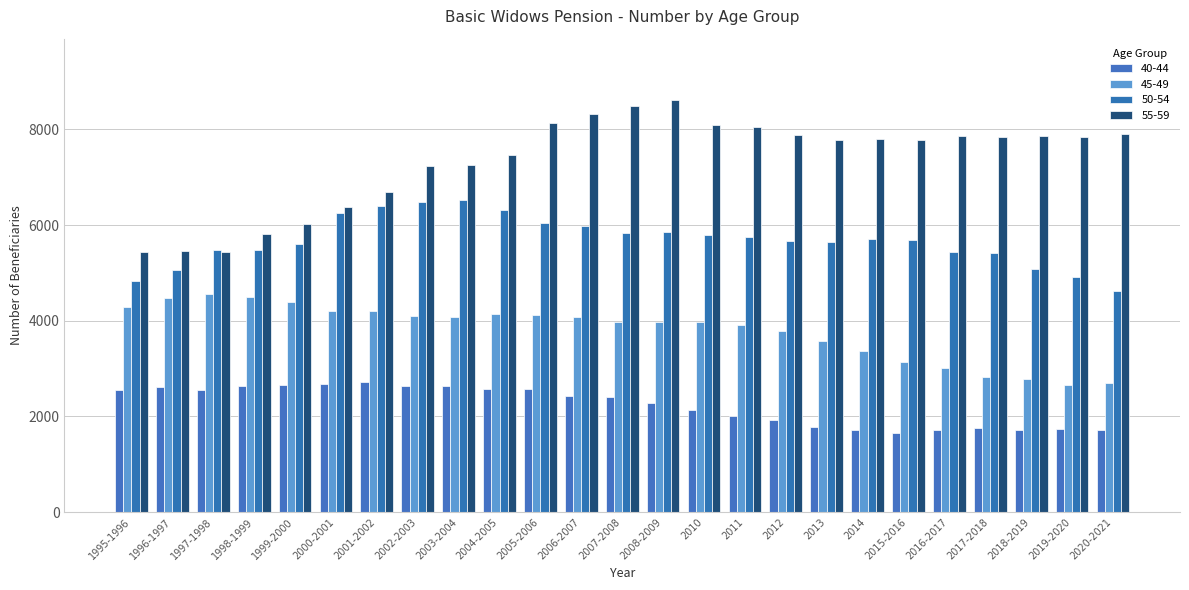

What position from the right is 2014?

7